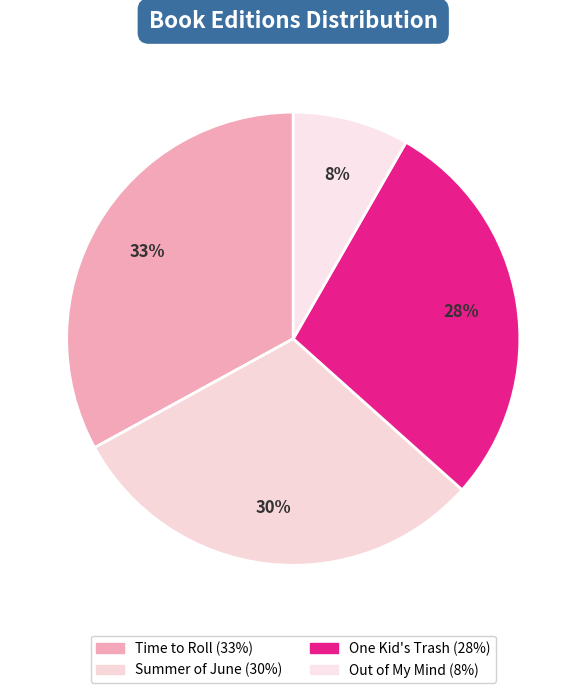

How many slices are in this pie chart?

4